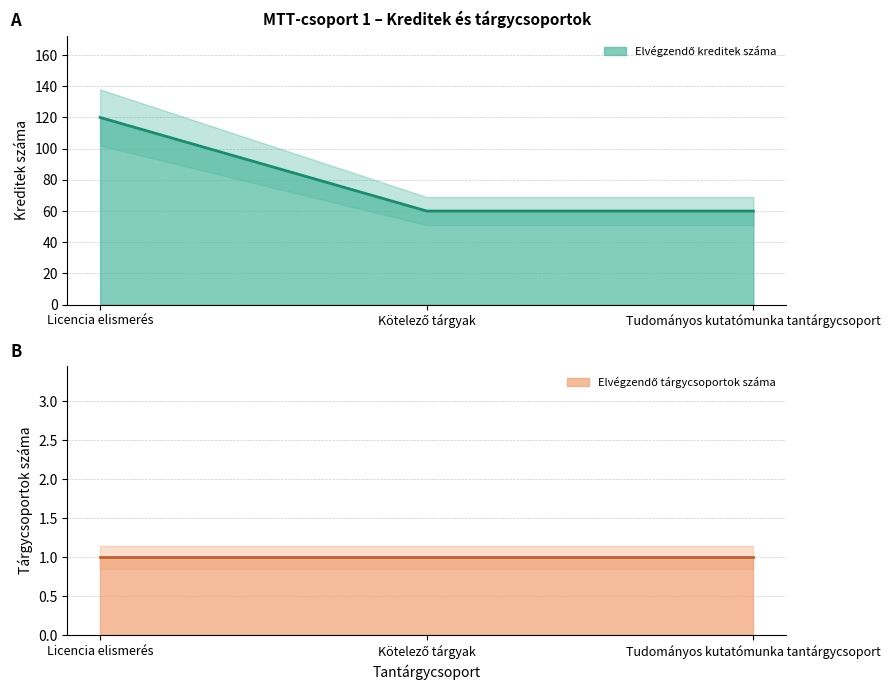

The chart shows a value of 167 at Licencia elismerés. True or false?

False